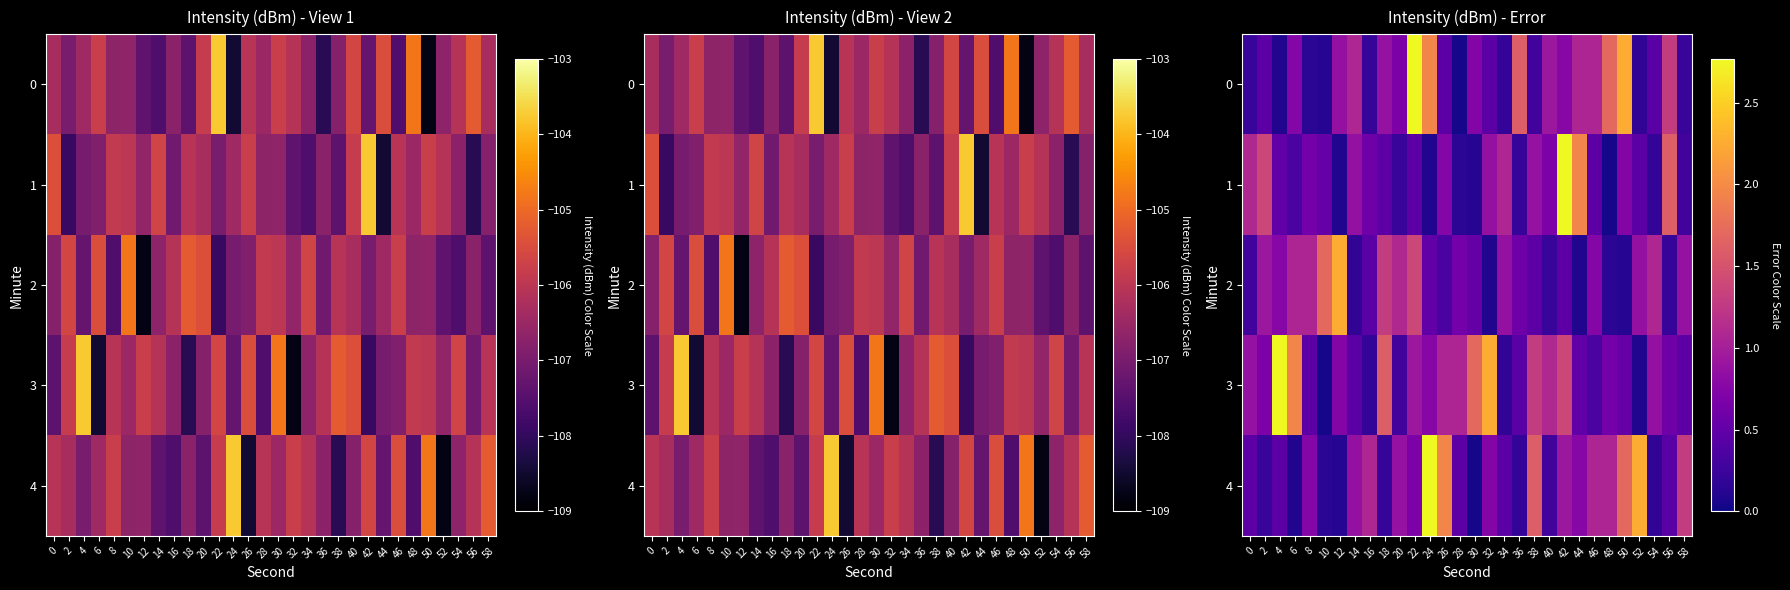

What is the sum of all 4 values?

24.1